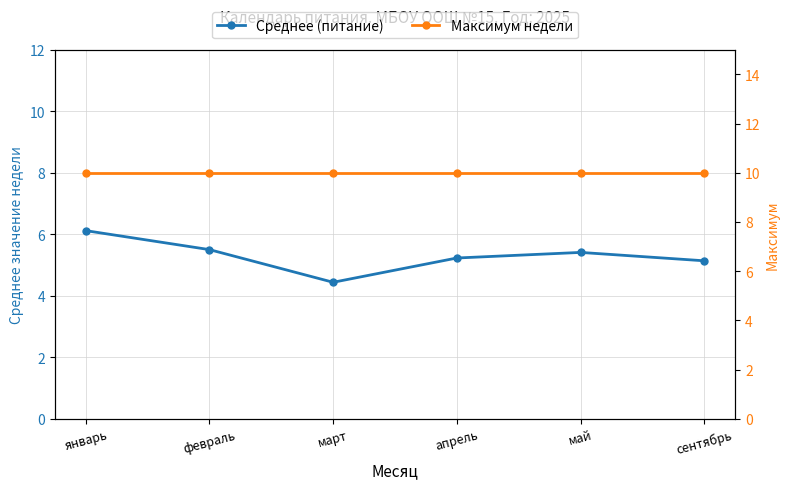

What is the label of the 2nd point from the right?

май